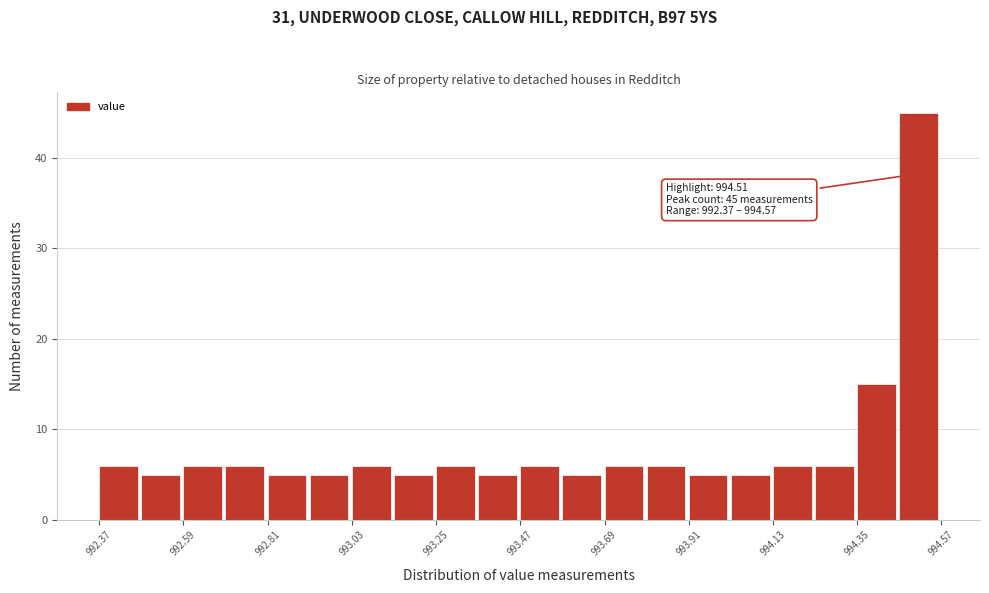

Around what value on the x-axis is the tallest bar? Give the approximate position of its centre, as read against the axis.

994.50